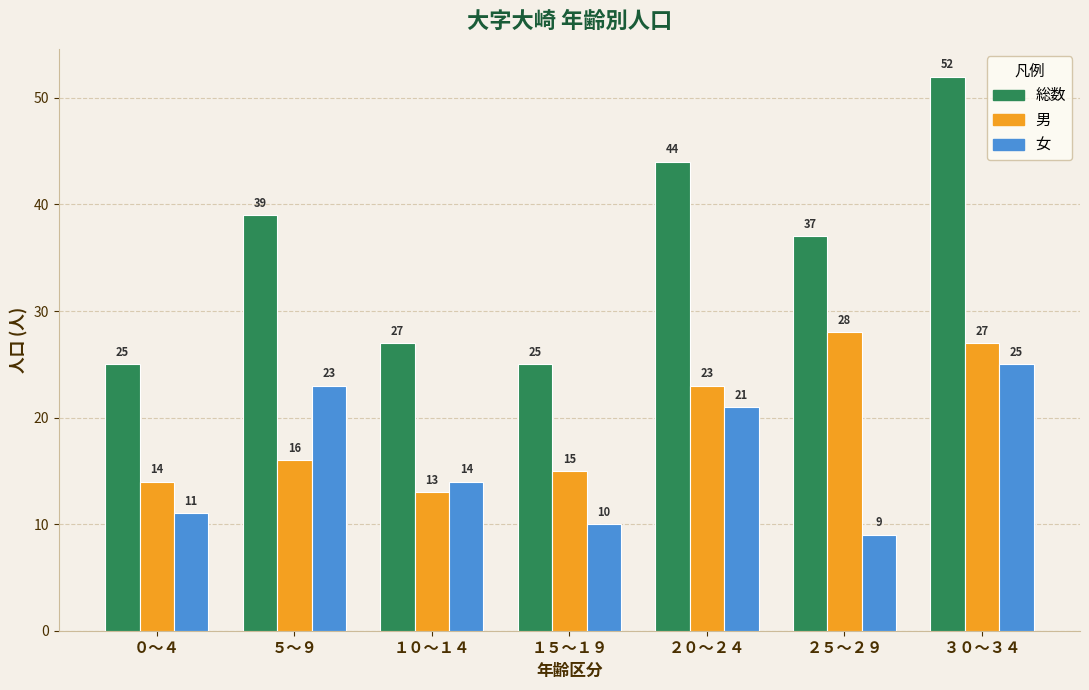

List the series in order of their overall mean, highest first.

総数, 男, 女